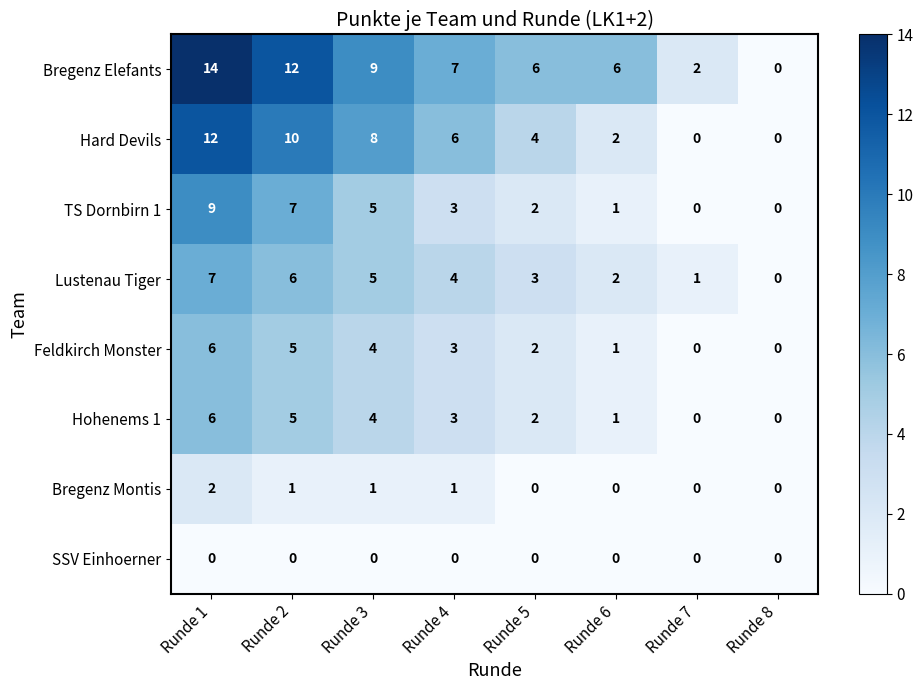

Which label corresponds to the largest value in the chart?

Runde 1